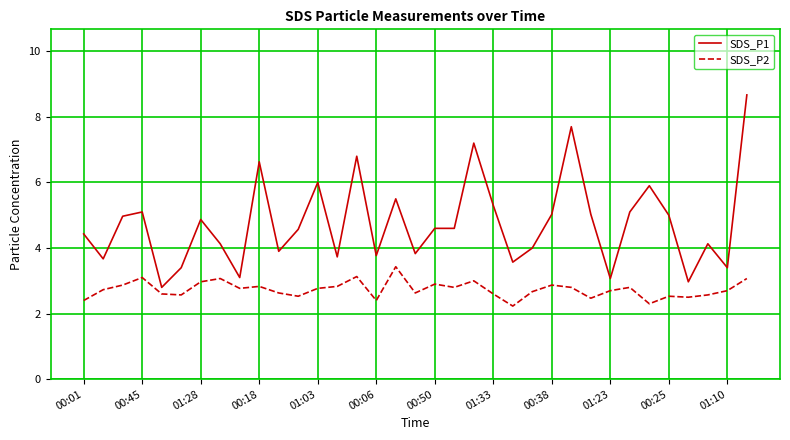

True or false: SDS_P1 and SDS_P2 intersect in this chart.

False